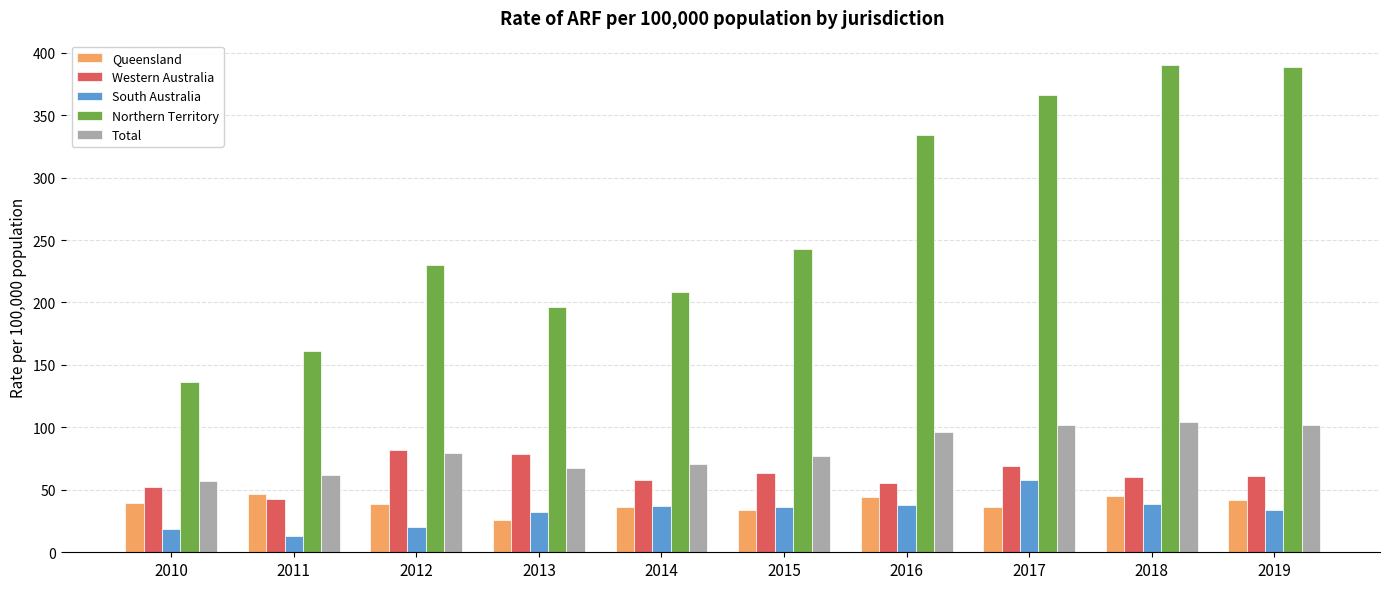

The Total series shows 76.7 at 2015. True or false?

True